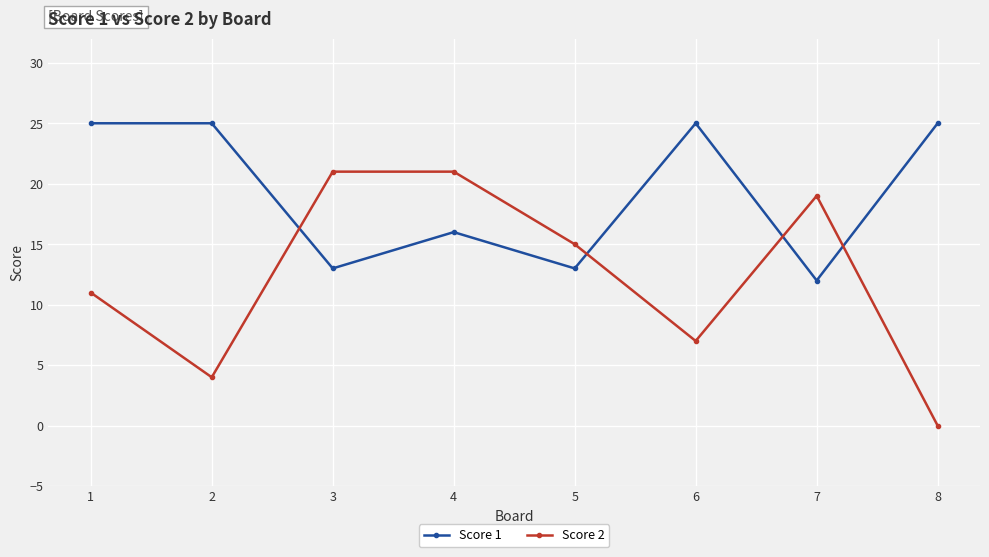

How many data points in Score 2 are less than 15?

4